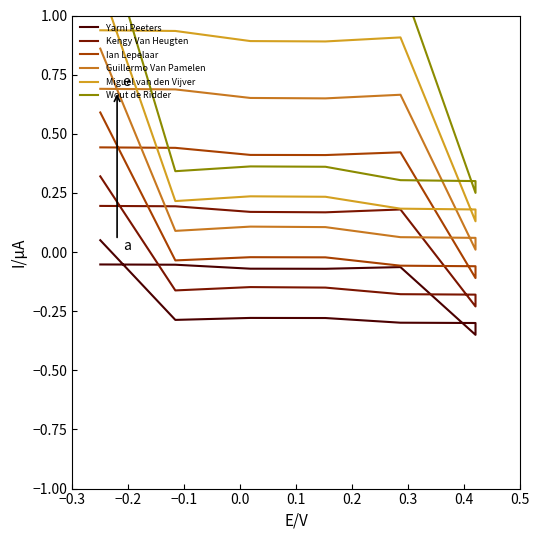

True or false: Ian Lepelaar and Wout de Ridder intersect in this chart.

False